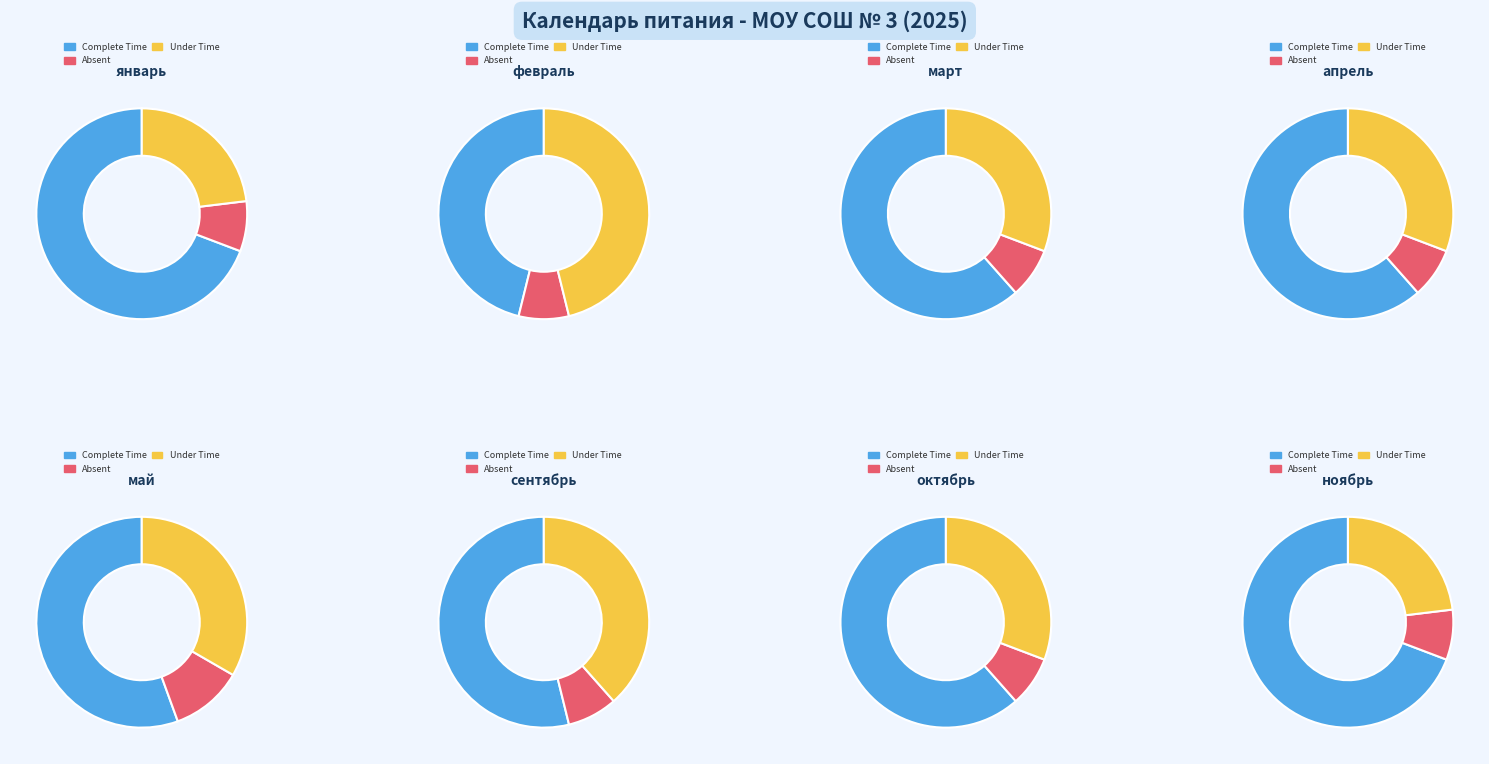

Which series has the widest spread of values?

Complete Time